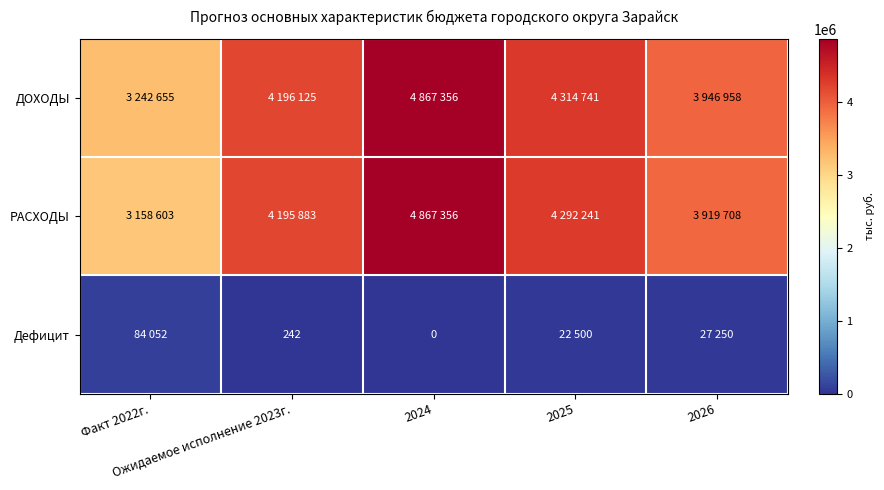

Which series has the largest range (max minus min)?

РАСХОДЫ